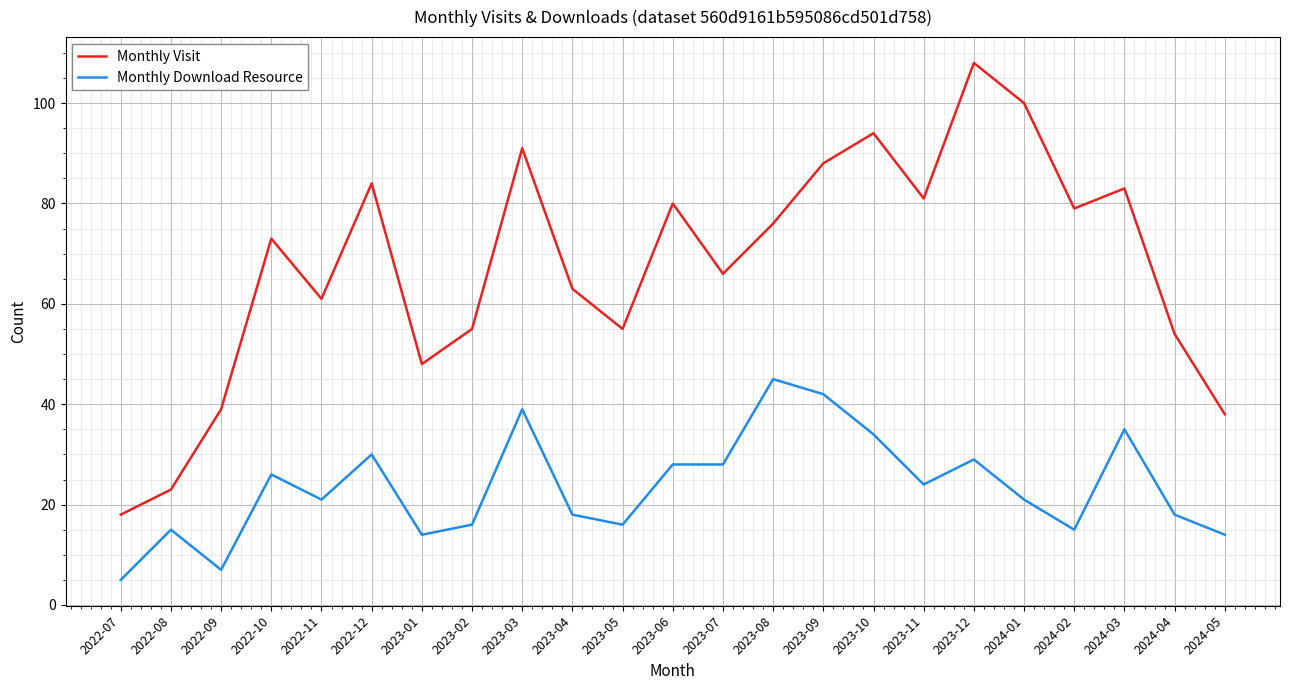

Between 2023-08 and 2024-04, which series saw the biggest shift?

Monthly Download Resource